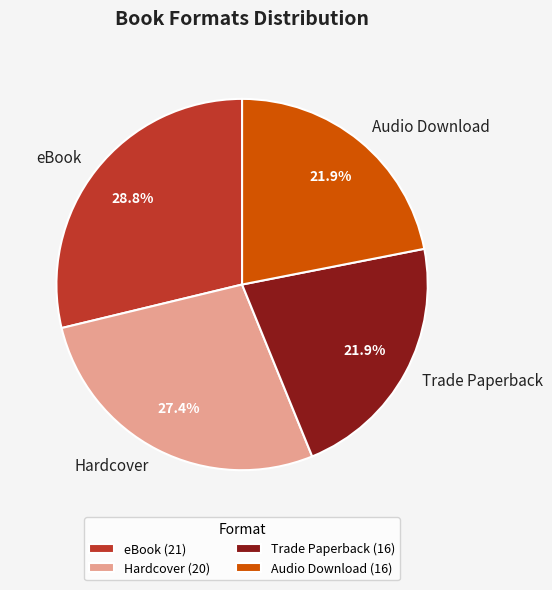

What percentage is the Trade Paperback slice, to the nearest percent?

22%